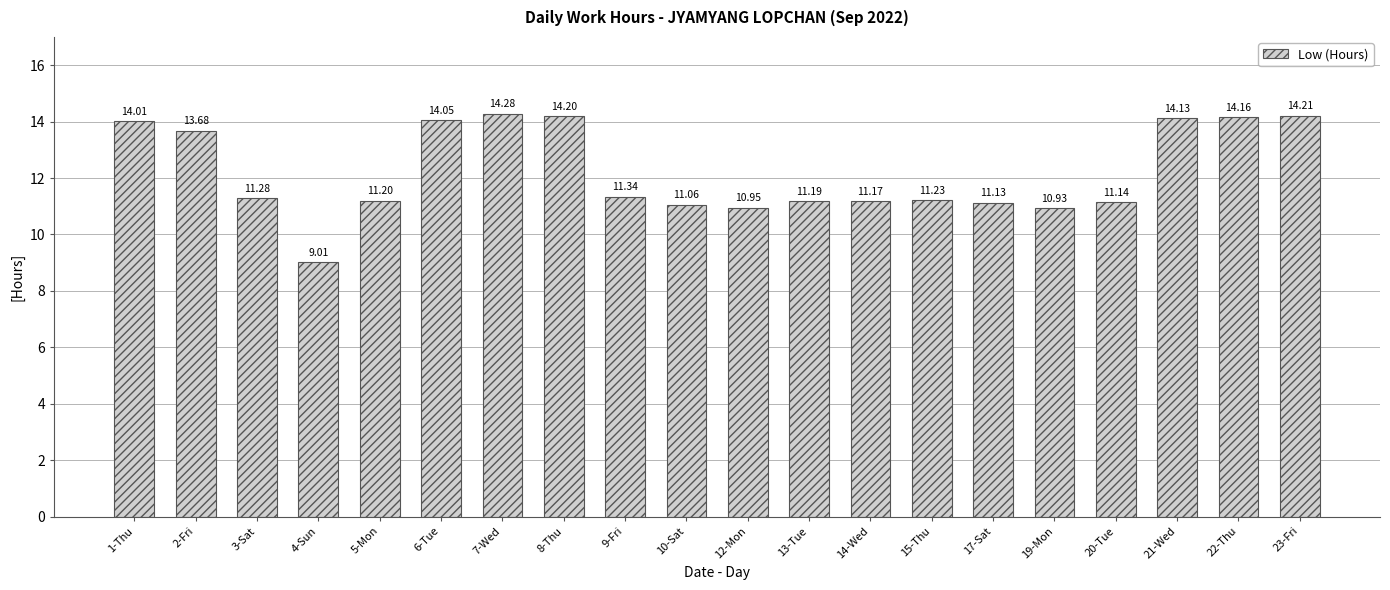

The value at 8-Thu is 14.2. True or false?

True